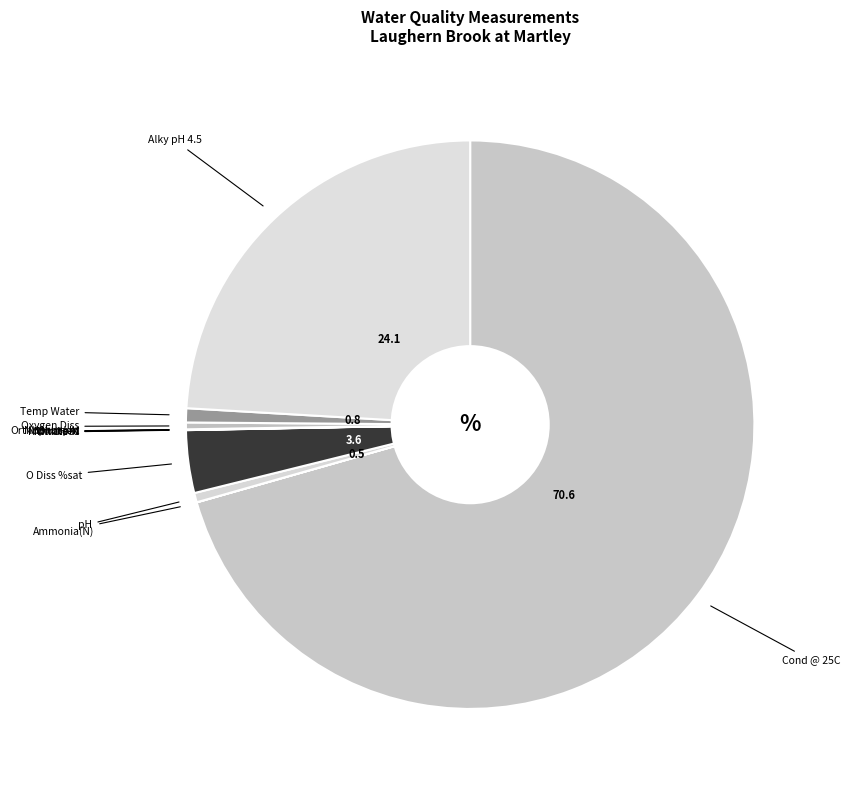

To the nearest percent, what is the difference between the largest and smallest slice percentages?

71%